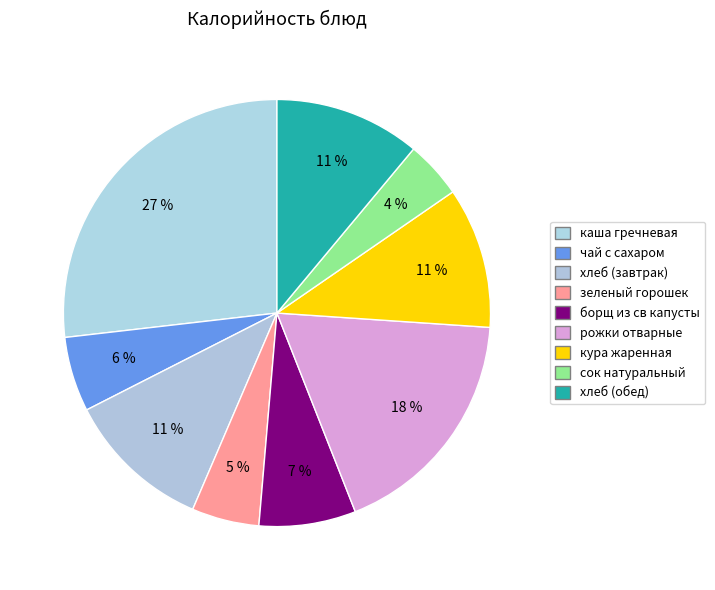

To the nearest percent, what percentage of the pie is каша гречневая?

27%